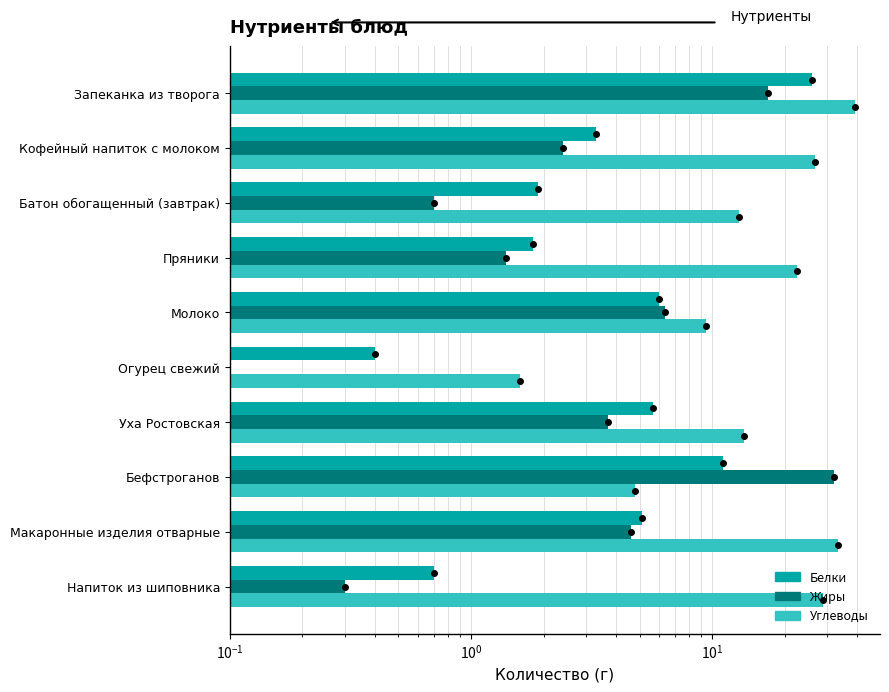

What is the spread (max minus min) of values at Кофейный напиток с молоком?

24.3